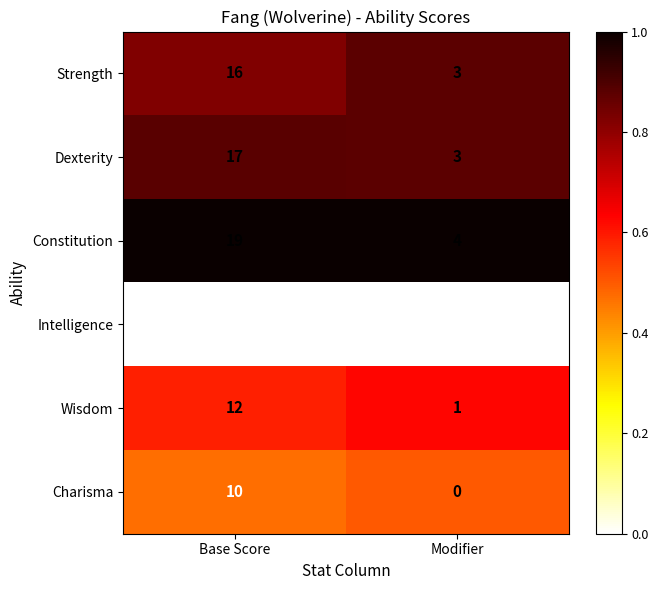

Rank the series at Base Score from highest to lowest value.

Constitution, Dexterity, Strength, Wisdom, Charisma, Intelligence